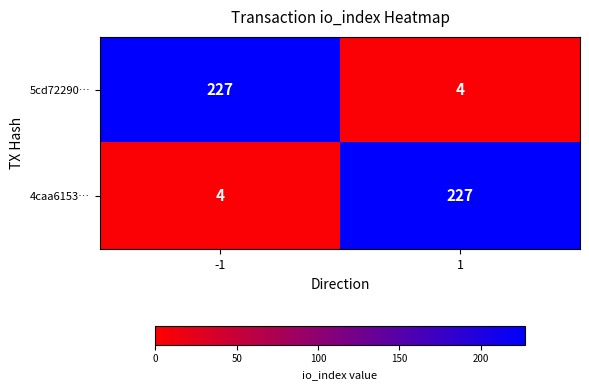

Is it true that 5cd72290… equals 2 at 1?

False